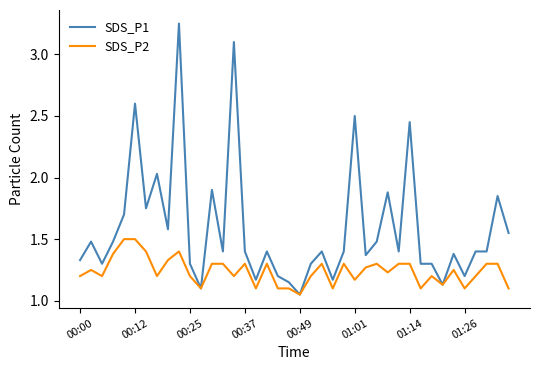

At how many categories does at least one series exceed 1?

40